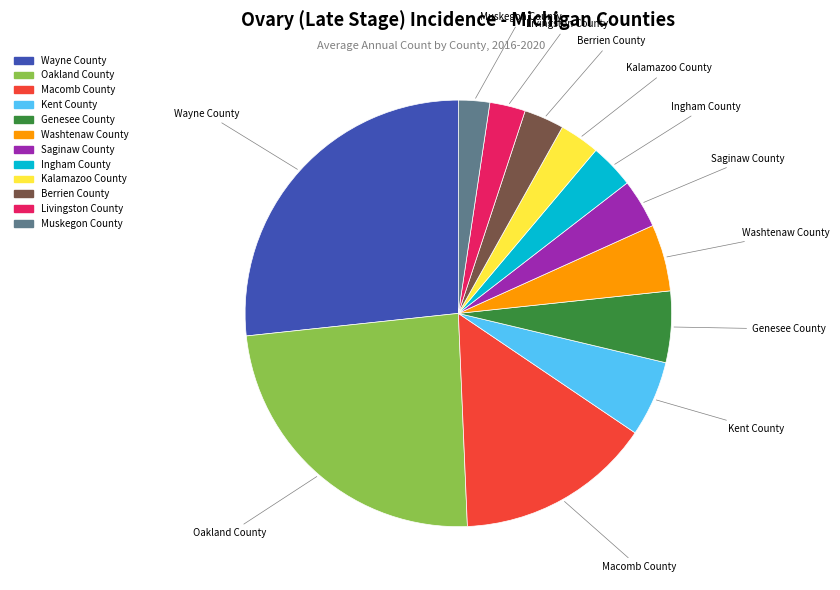

Which category has the biggest portion of the pie?

Wayne County